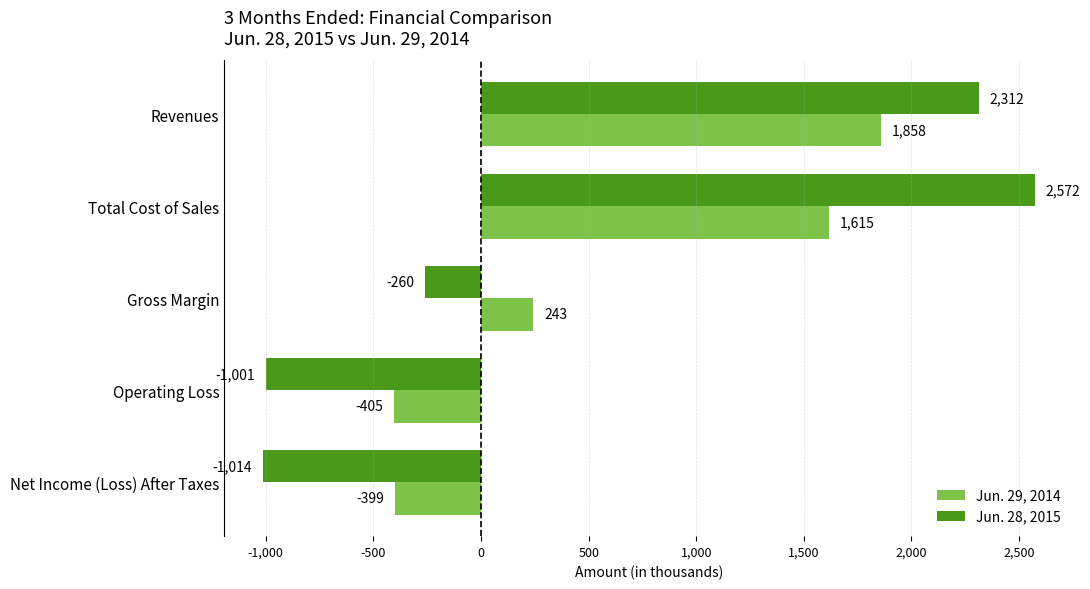

What is the average value of the Jun. 29, 2014 series?

582